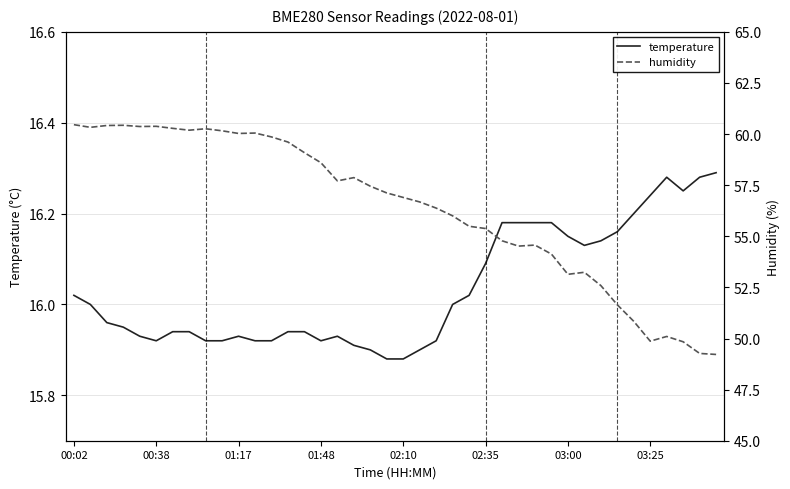

Is it true that temperature equals 26.6 at 02:35?

False